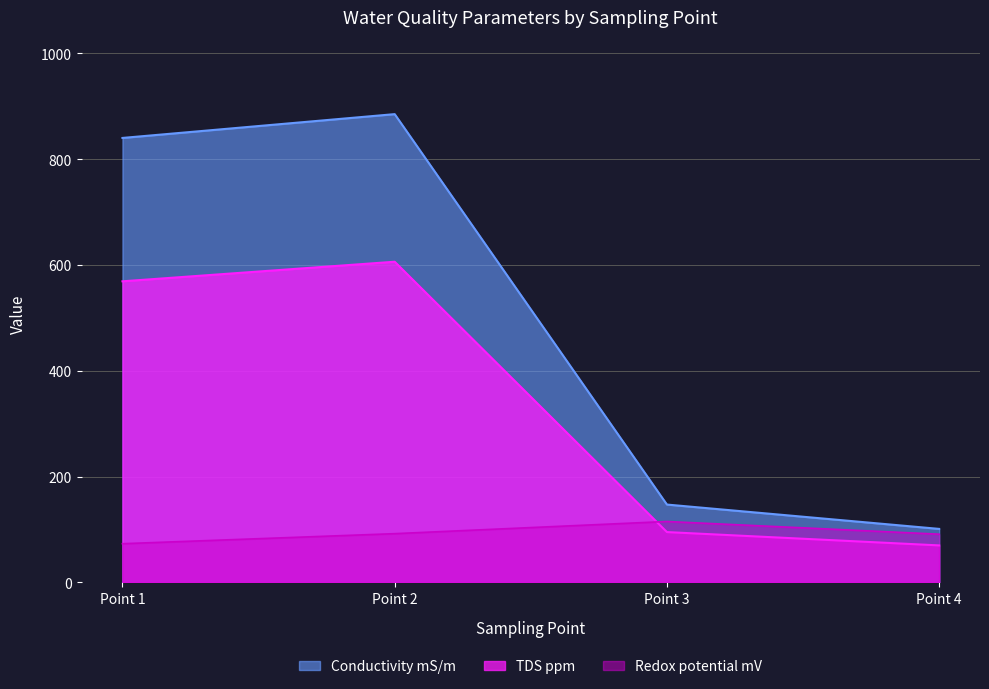

True or false: Redox potential mV has a value of 91.0 at Point 4.

True